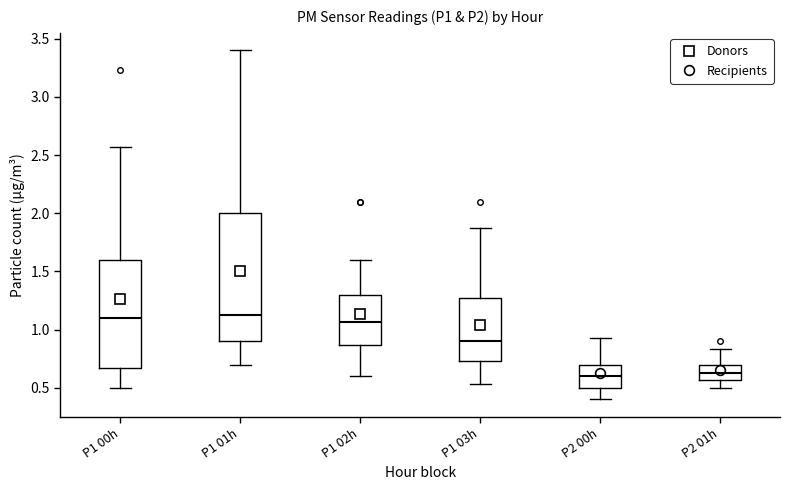

Reading left to right, transcribe this box plot: for each box, give where its median line is, the range the box spans, and where its two whiskers end, as read against the y-axis. The values are not printed on the chart, so give them approximately, as read against the axis.

P1 00h: median 1.10, box 0.65 to 1.60, whiskers 0.50 to 2.55
P1 01h: median 1.15, box 0.90 to 2.00, whiskers 0.70 to 3.40
P1 02h: median 1.05, box 0.85 to 1.30, whiskers 0.60 to 1.60
P1 03h: median 0.90, box 0.75 to 1.25, whiskers 0.55 to 1.85
P2 00h: median 0.60, box 0.50 to 0.70, whiskers 0.40 to 0.95
P2 01h: median 0.65, box 0.55 to 0.70, whiskers 0.50 to 0.85